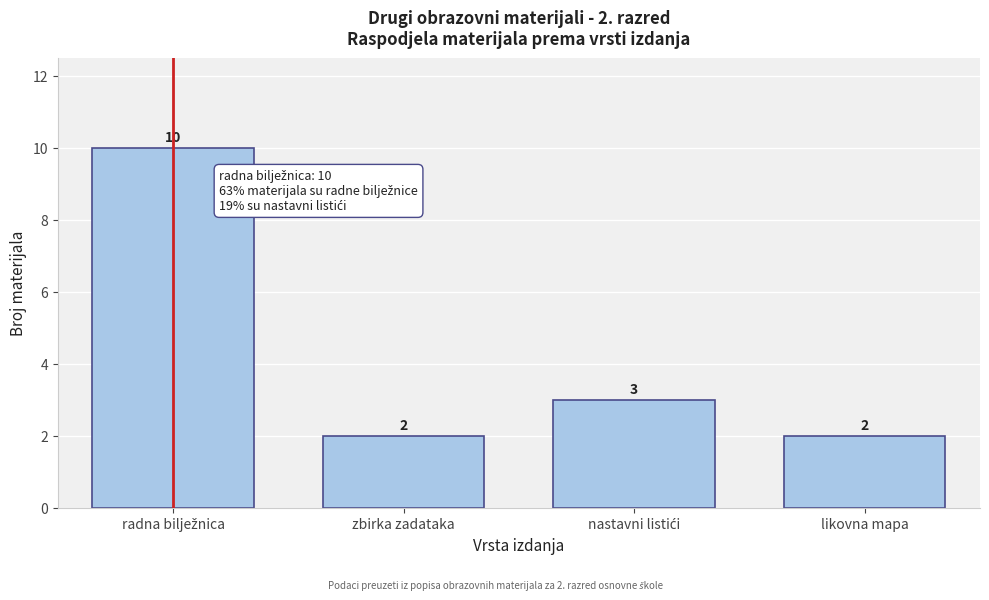

Reading right to left, list all the values displayed in this chart.

2	3	2	10